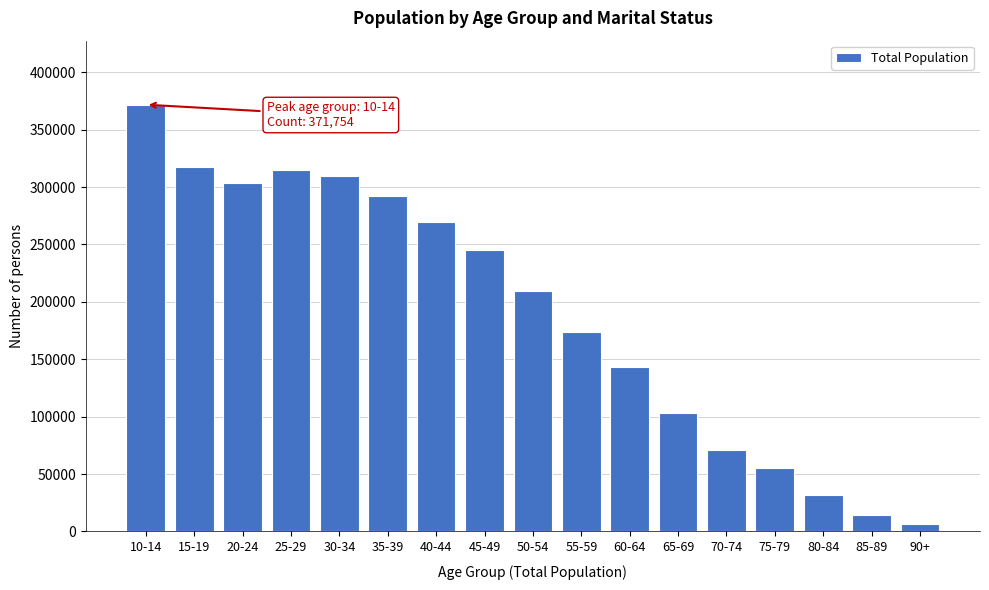

Reading right to left, list all the values displayed in this chart.

6062	14255	31768	55443	71186	102886	142898	174065	209469	244857	269664	292211	309335	314702	303730	317865	371754